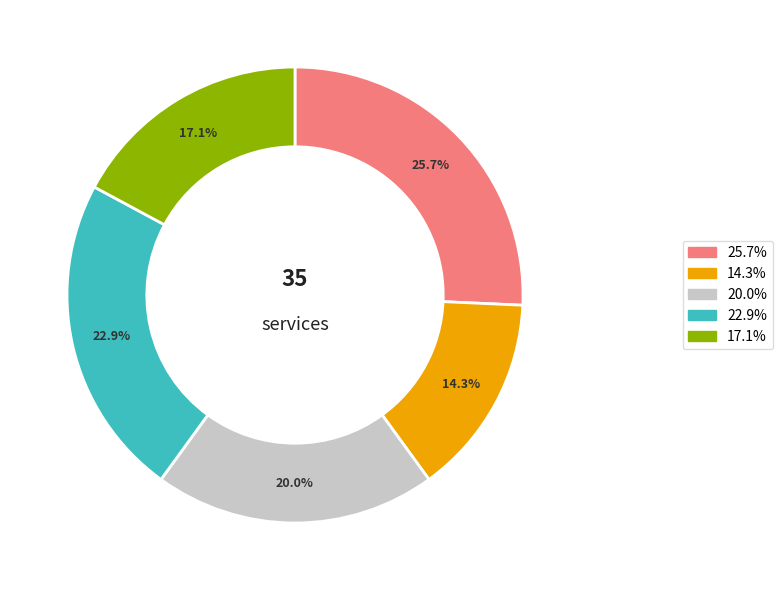

Does any single category account for the majority?

No